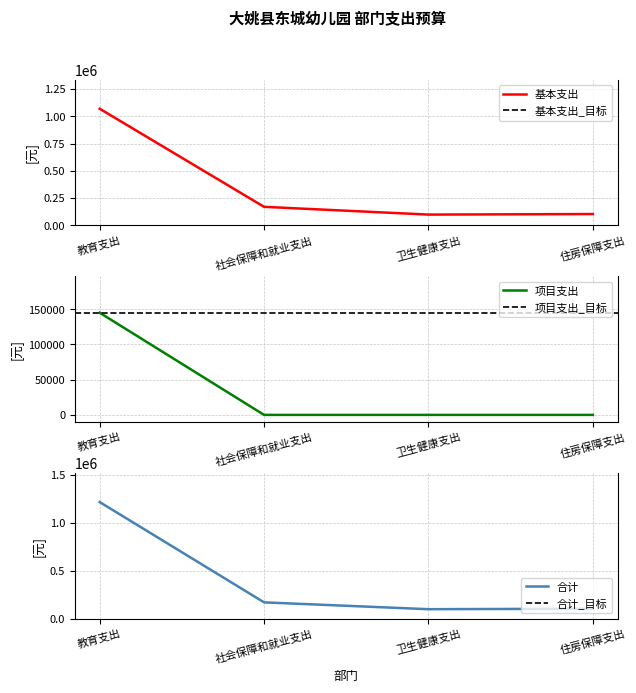

Where is the first local minimum for 基本支出?

卫生健康支出